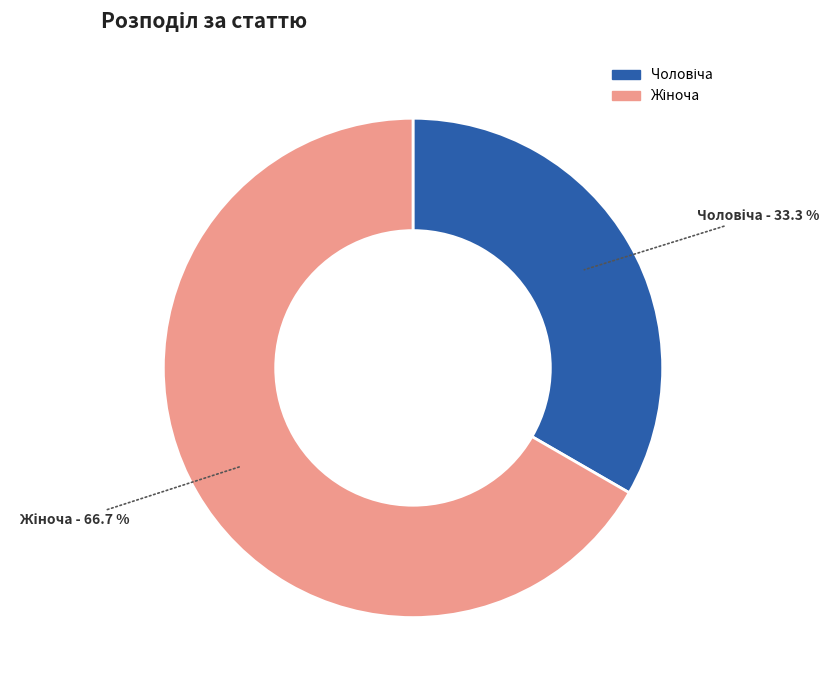

Is there any slice that represents more than half of the pie?

Yes